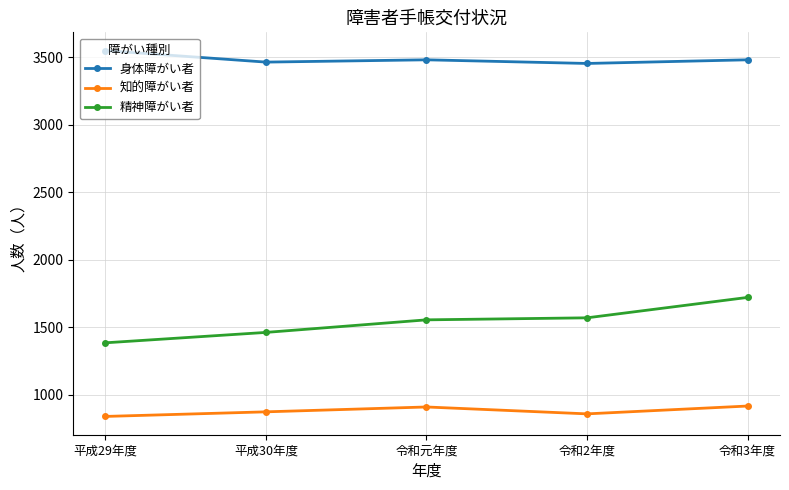

Where is 知的障がい者 nearest to the value 879?

平成30年度